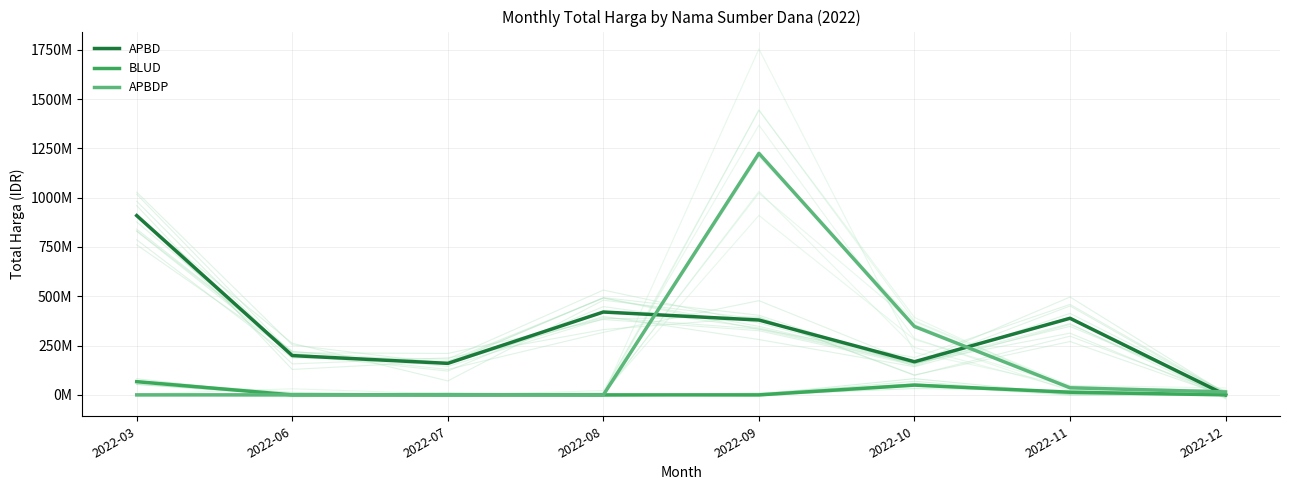

What is the difference between the highest and lowest values at 2022-09?

1224682000